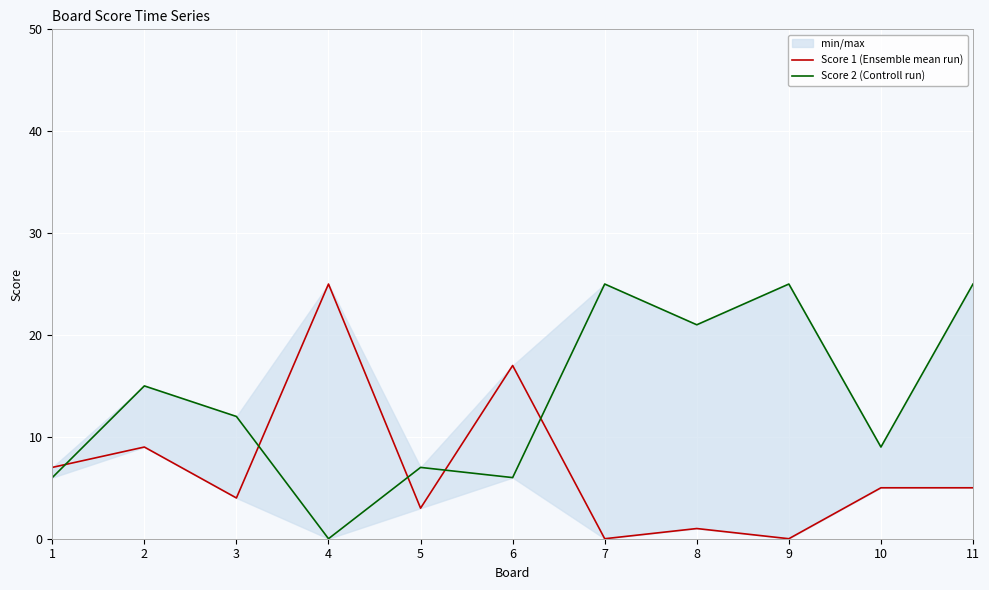

Where do Score 1 (Ensemble mean run) and Score 2 (Controll run) first cross each other?

1 and 2